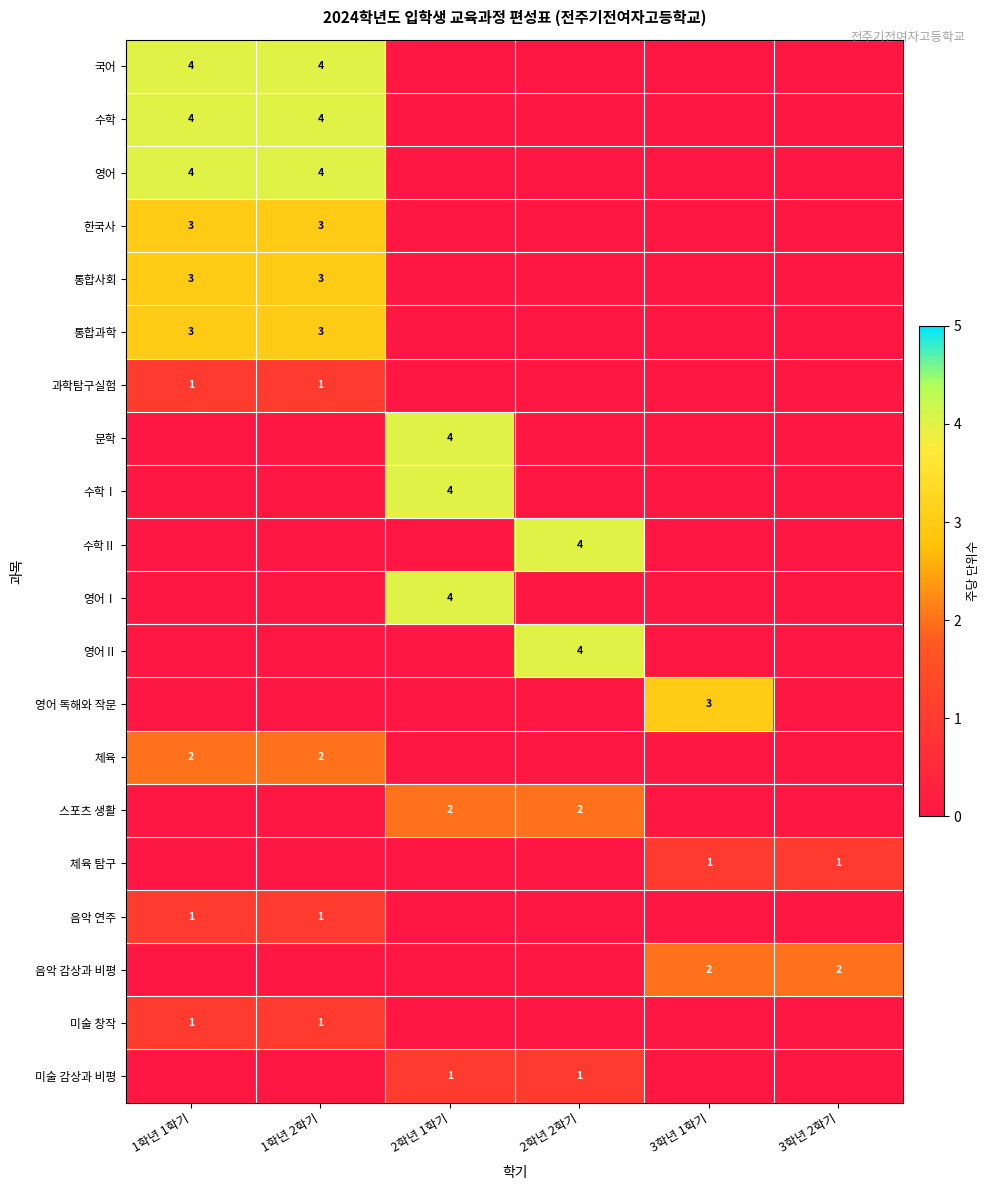

The 미술 감상과 비평 series shows 0 at 2학년 1학기. True or false?

False